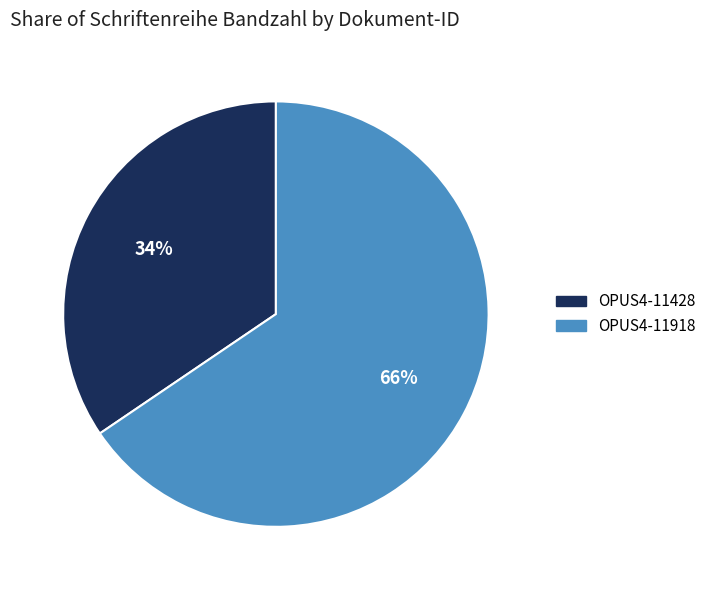

Is there any slice that represents more than half of the pie?

Yes